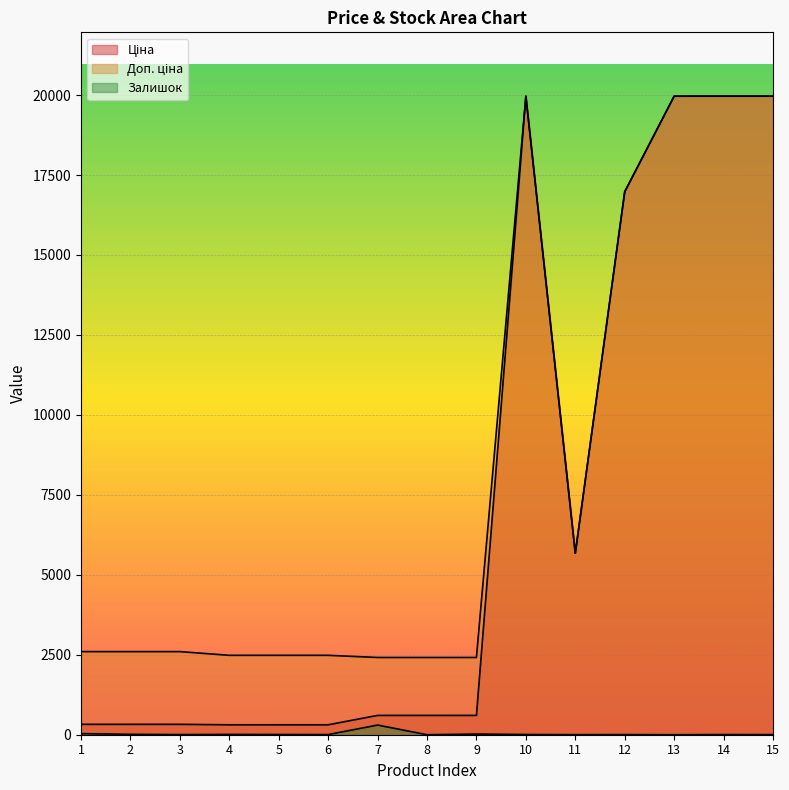

The value of Залишок at 7 is 93.0. True or false?

False